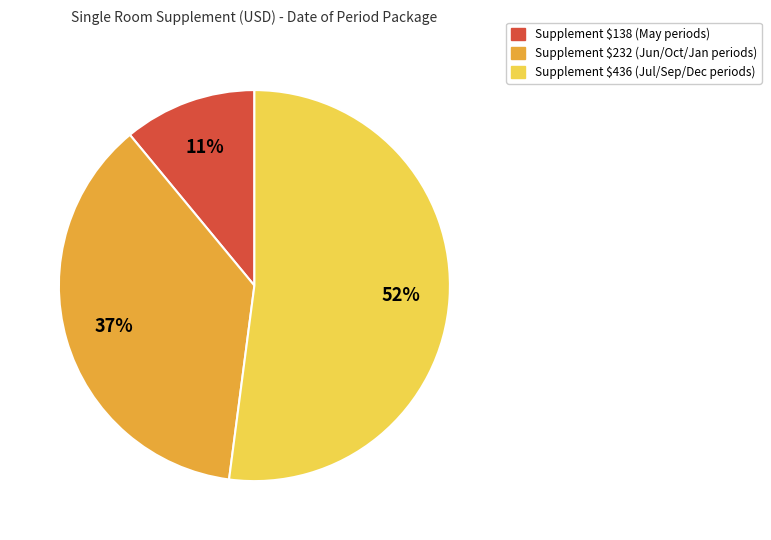

To the nearest percent, what is the difference between the largest and smallest slice percentages?

41%